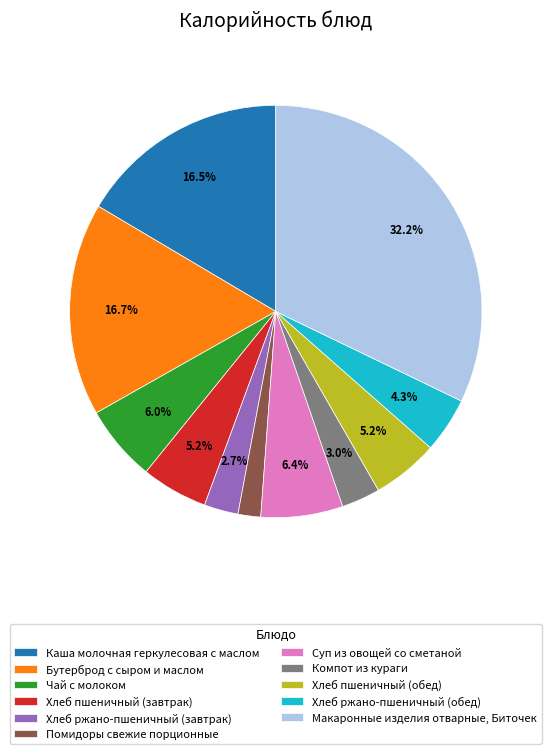

Which category has the biggest portion of the pie?

Макаронные изделия отварные, Биточек